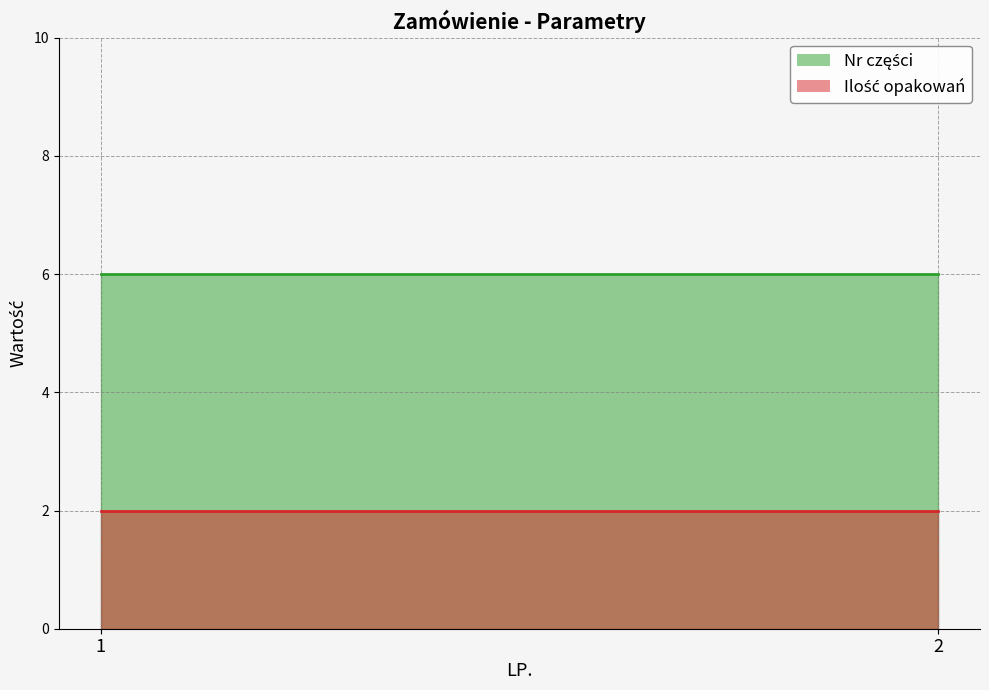

What is the greatest value displayed?

6